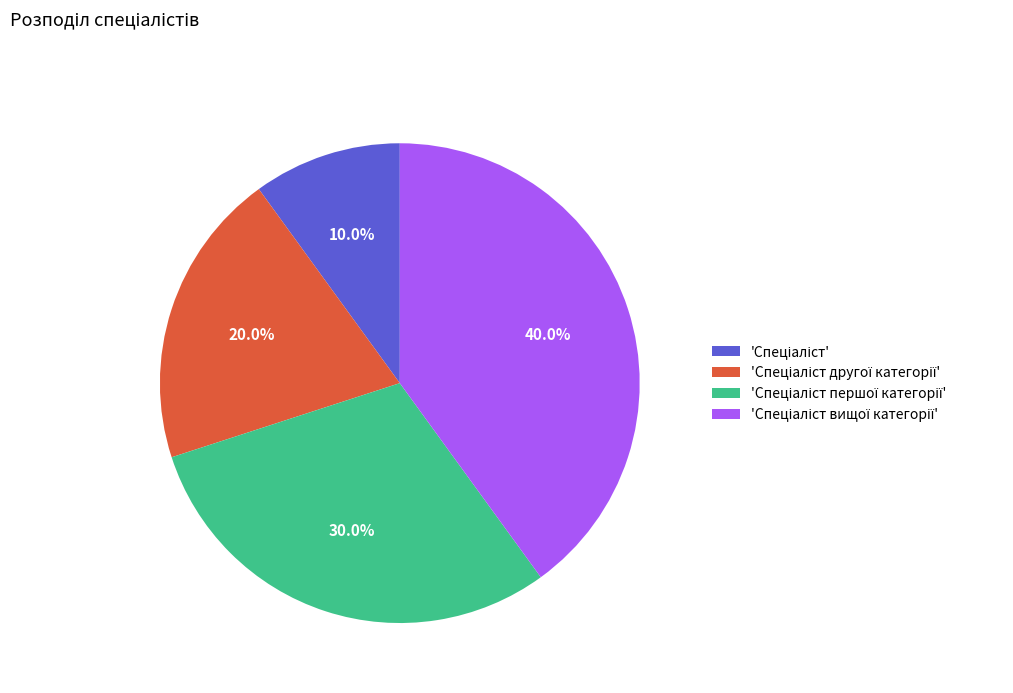

To the nearest percent, what is the difference between the largest and smallest slice percentages?

30%